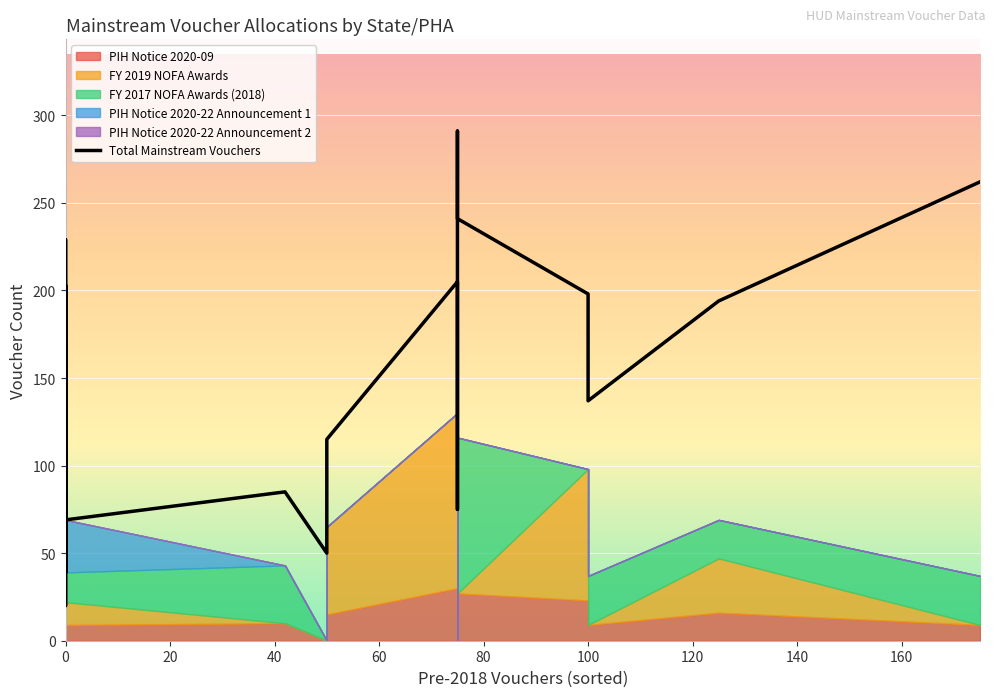

Does the chart display data point markers on the line(s)?

No